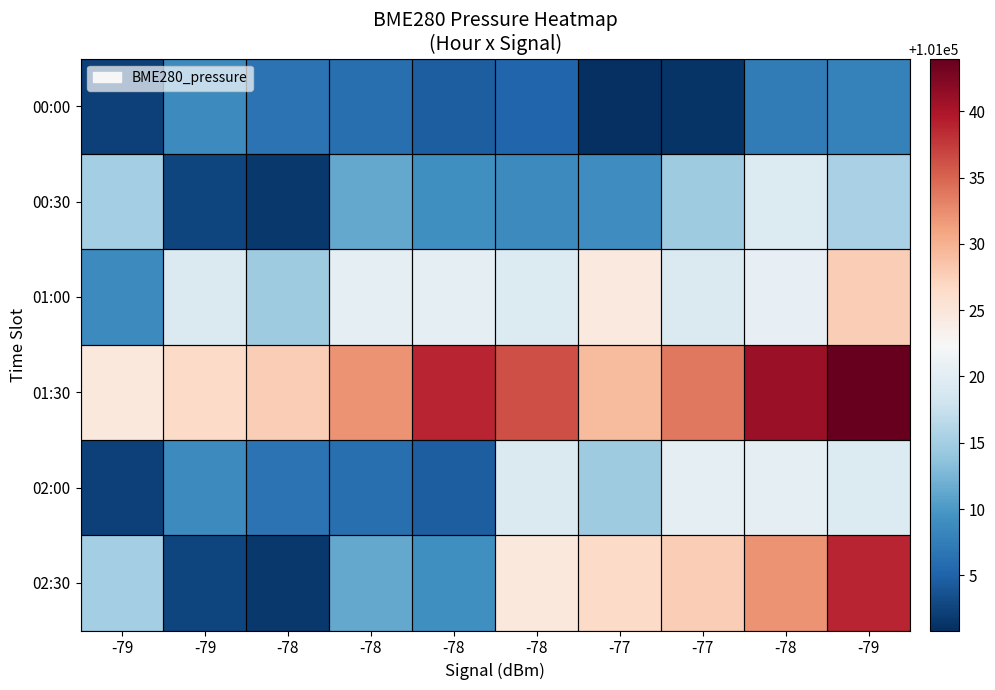

Between -77 and -78, which is larger?

-78